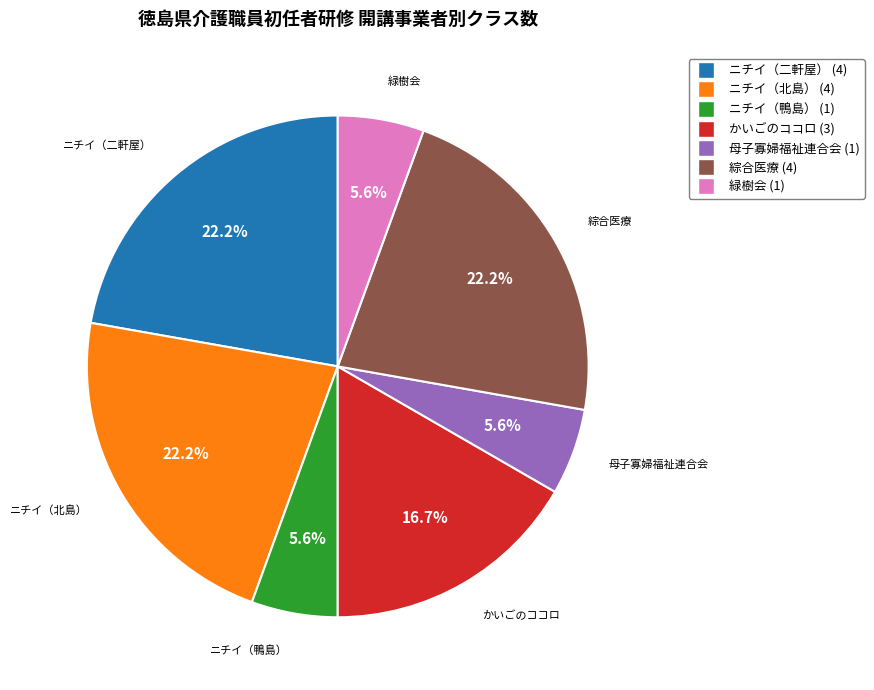

What portion of the pie excludes ニチイ（北島）?

77.8%